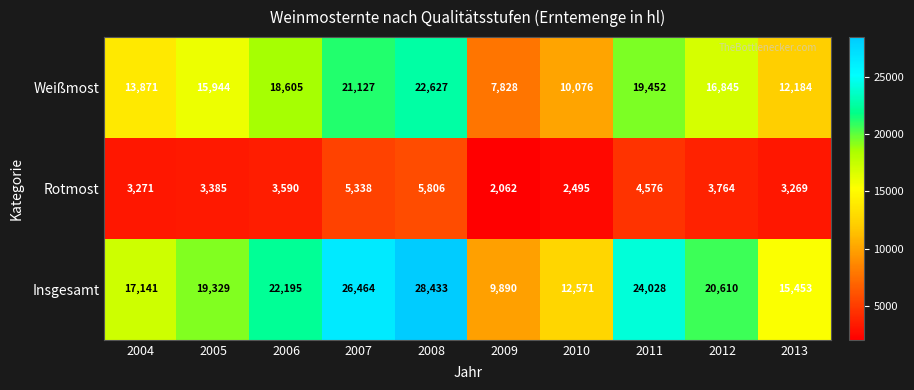

Where does the Insgesamt series first go above 20610?

2006